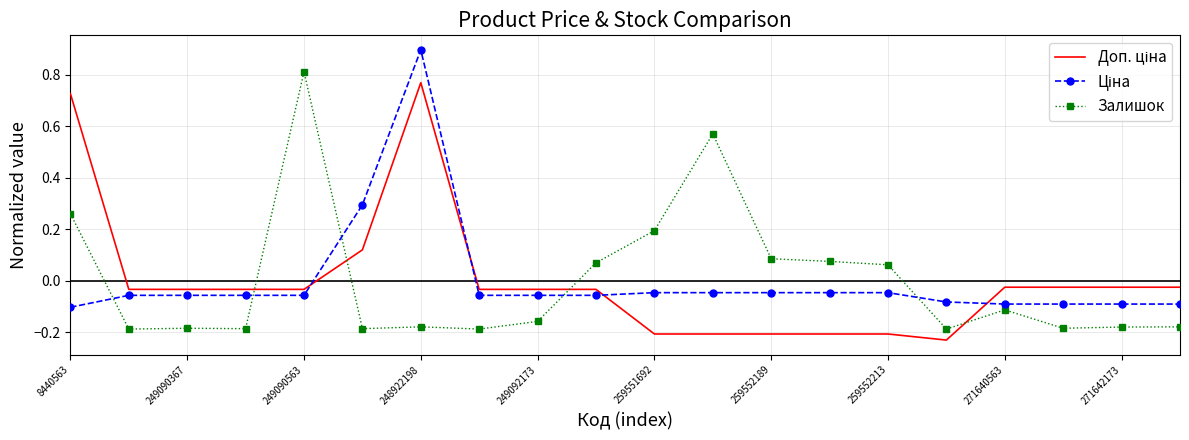

What is the maximum value shown in the chart?

0.9